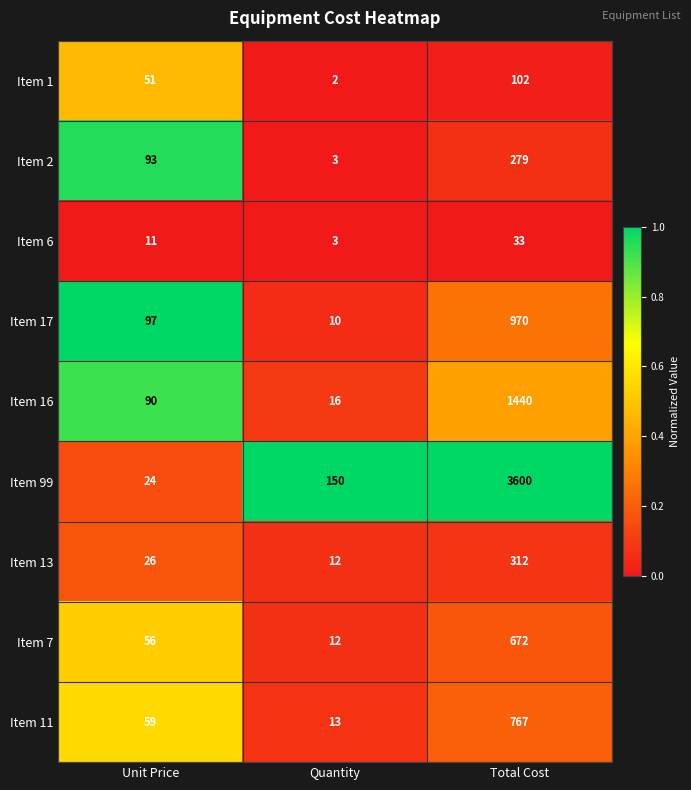

Which category has the lowest value across all series?

Quantity